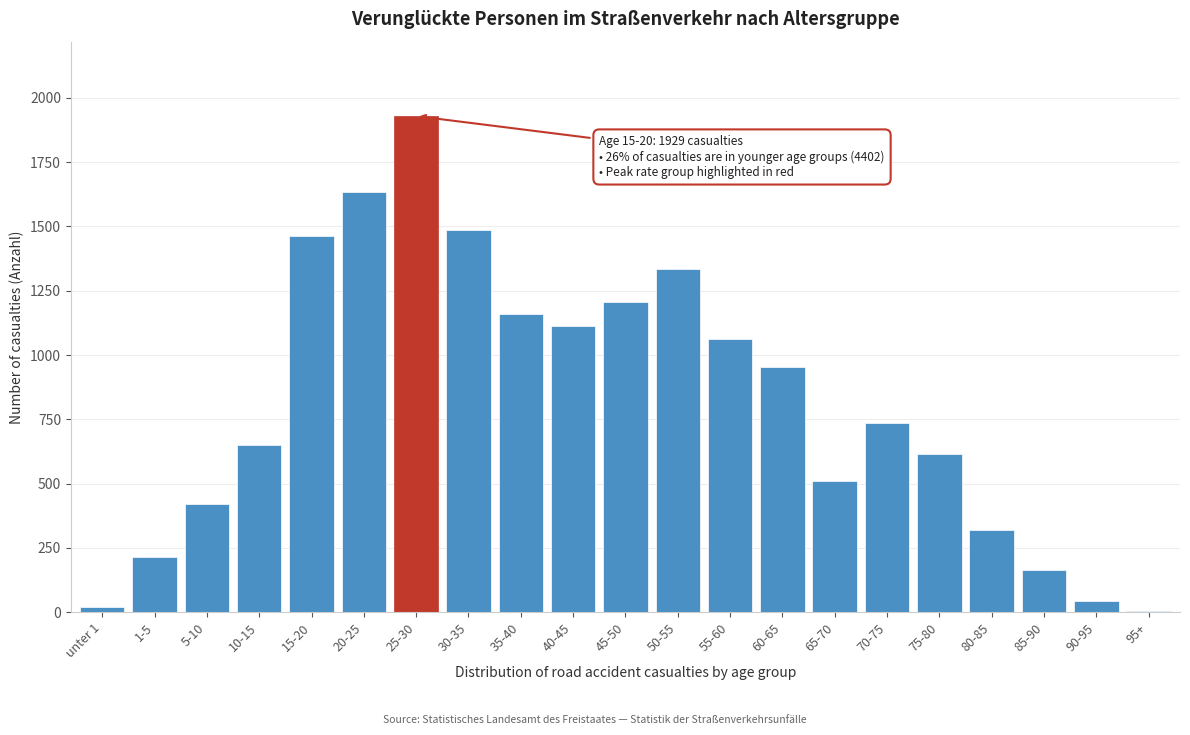

Reading left to right, list all the values displayed in this chart.

unter 1=21	1-5=214	5-10=422	10-15=651	15-20=1462	20-25=1632	25-30=1929	30-35=1486	35-40=1158	40-45=1114	45-50=1206	50-55=1333	55-60=1061	60-65=953	65-70=509	70-75=735	75-80=616	80-85=320	85-90=165	90-95=43	95+=4